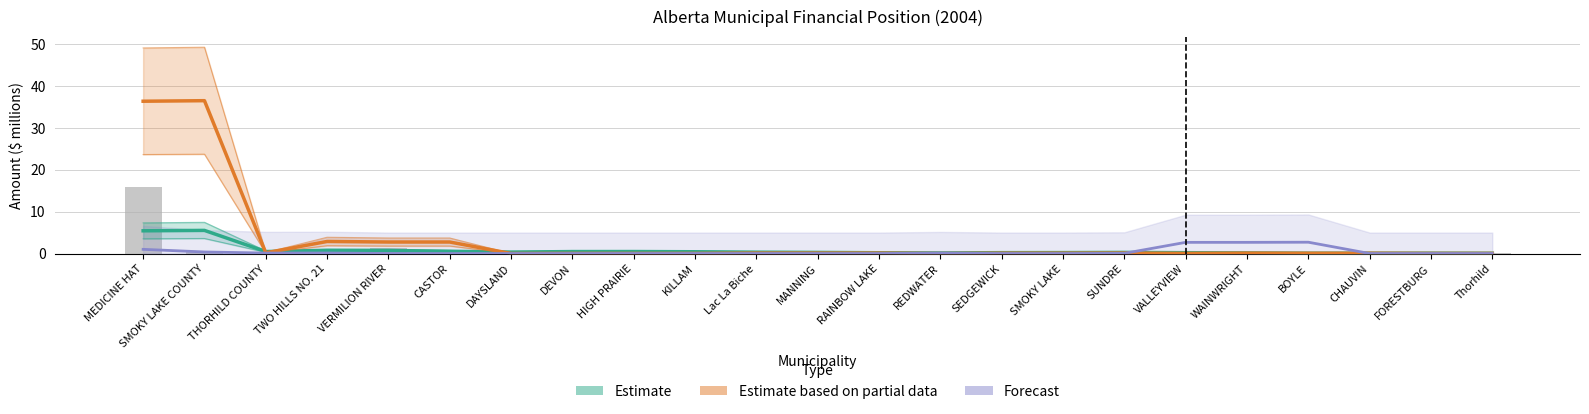

Rank the categories by Estimate value from lowest to highest.

Thorhild, BOYLE, CHAUVIN, FORESTBURG, REDWATER, WAINWRIGHT, RAINBOW LAKE, VALLEYVIEW, SEDGEWICK, SMOKY LAKE, MANNING, SUNDRE, Lac La Biche, DAYSLAND, KILLAM, DEVON, THORHILD COUNTY, HIGH PRAIRIE, CASTOR, VERMILION RIVER, TWO HILLS NO. 21, MEDICINE HAT, SMOKY LAKE COUNTY